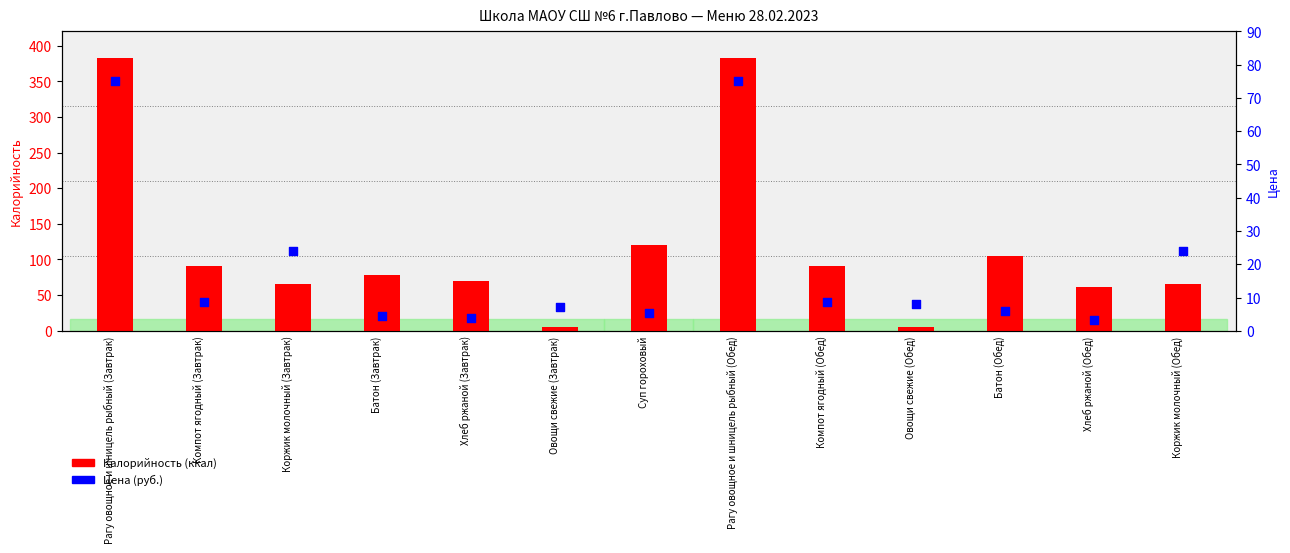

Which series contains the lowest Y value?

Цена (руб.)